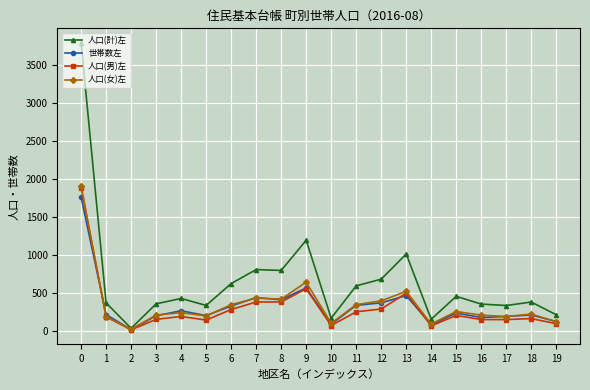

Is it true that 人口(男)左 equals 948 at 0?

False